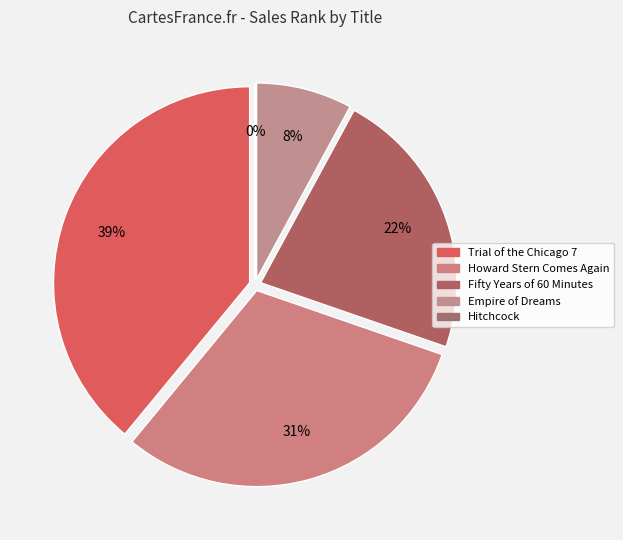

Combined, what portion of the pie is Fifty Years of 60 Minutes and Trial of the Chicago 7?

61.4%